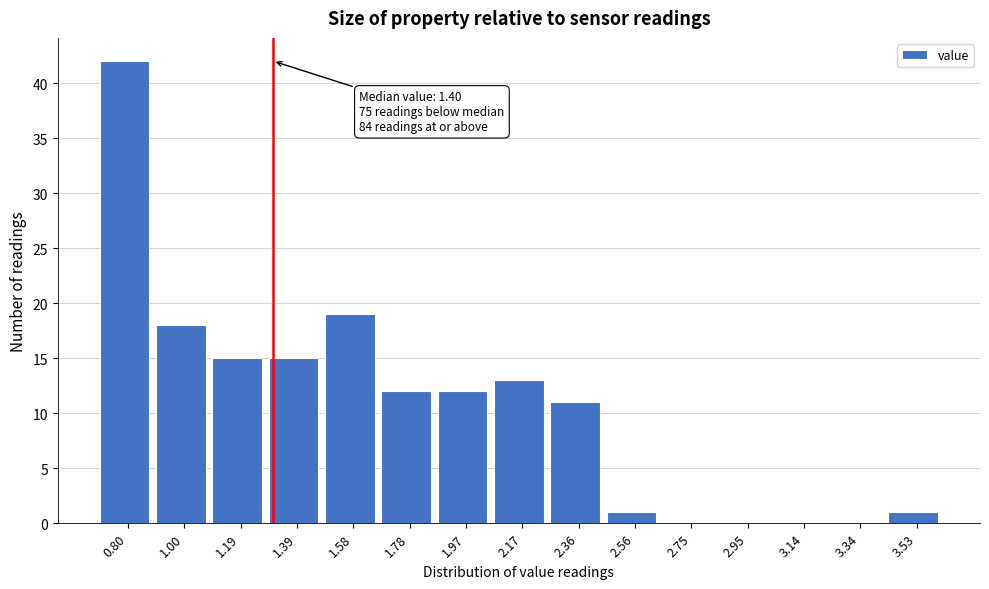

Reading left to right, extract all data points from this chart.

0.80=42	1.00=18	1.19=15	1.39=15	1.58=19	1.78=12	1.97=12	2.17=13	2.36=11	2.56=1	2.75=0	2.95=0	3.14=0	3.34=0	3.53=1